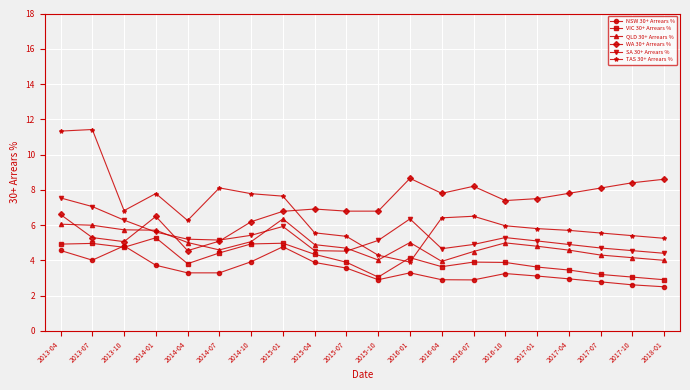

In SA 30+ Arrears %, how many points are higher than both neighbors (excluding endpoints)?

3